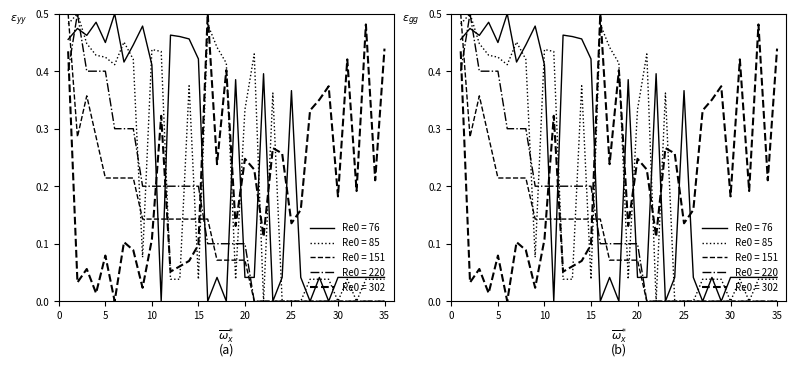

True or false: Re0 = 151 and Re0 = 76 cross at least once.

True